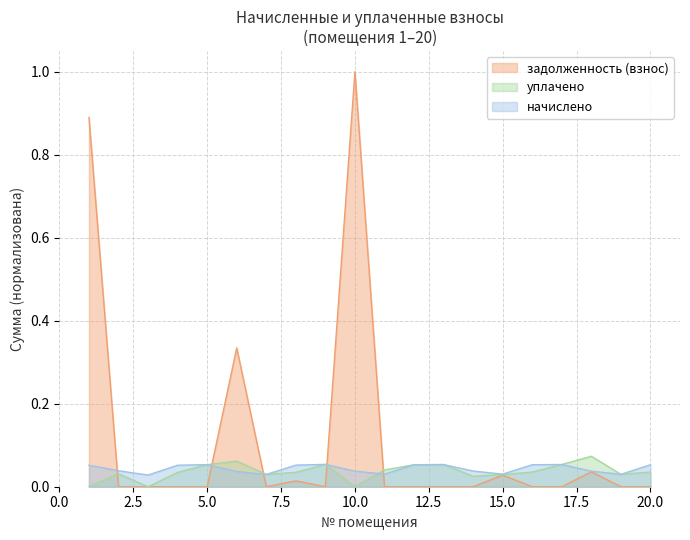

Rank the series at 13 from lowest to highest value.

задолженность (взнос), начислено, уплачено